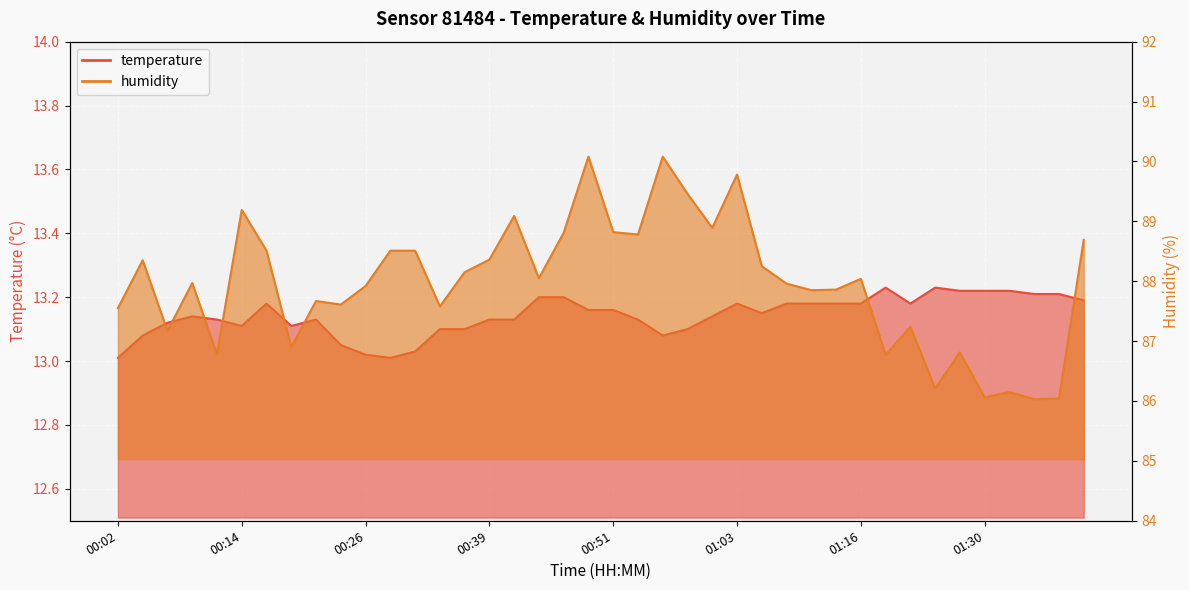

How many values in the humidity series are below 88?

20